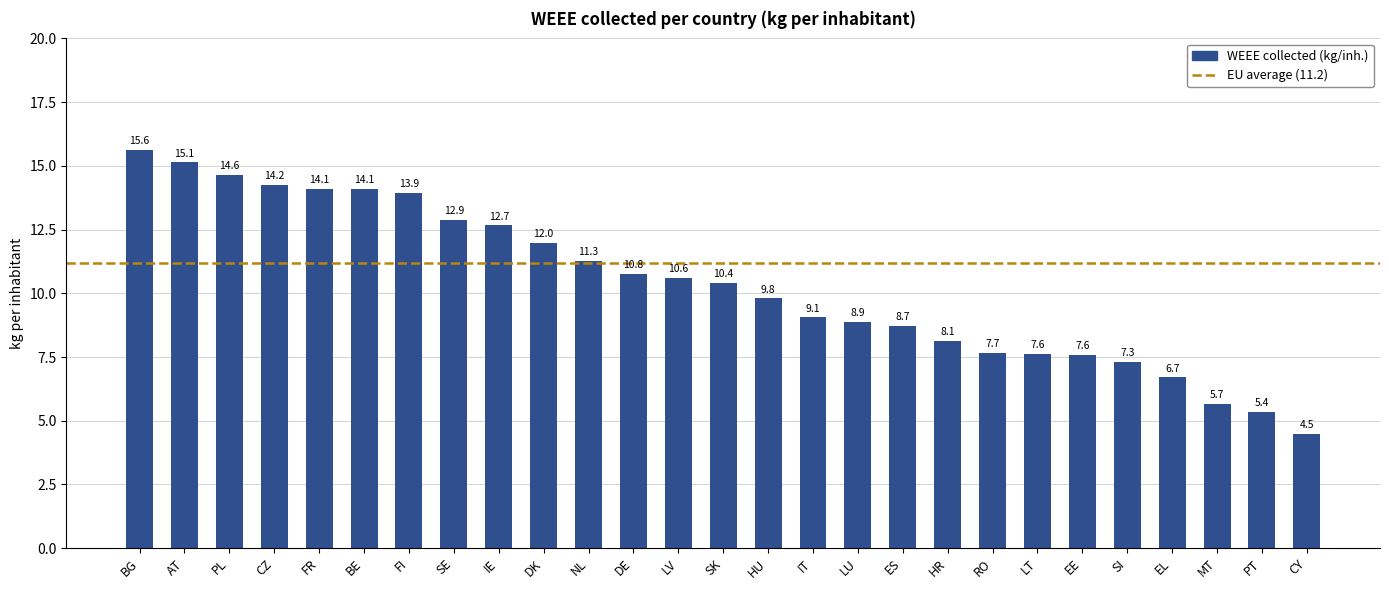

Does the chart contain stacked bars?

No